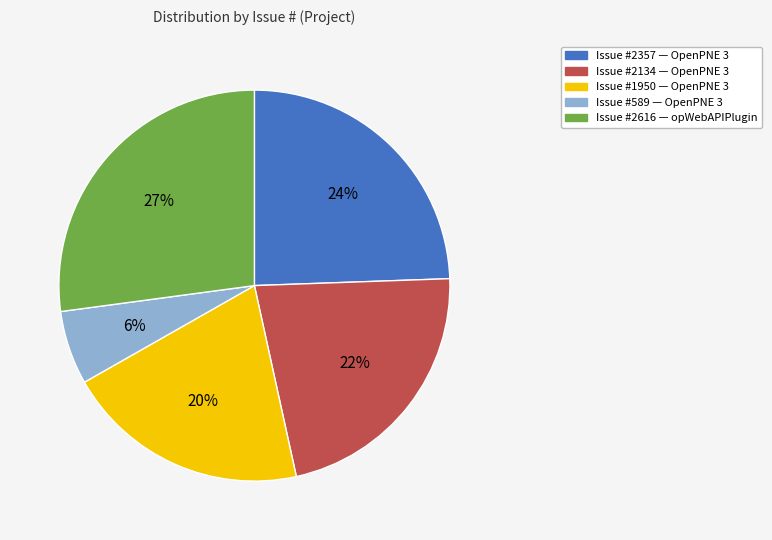

To the nearest percent, what is the average slice percentage?

20%